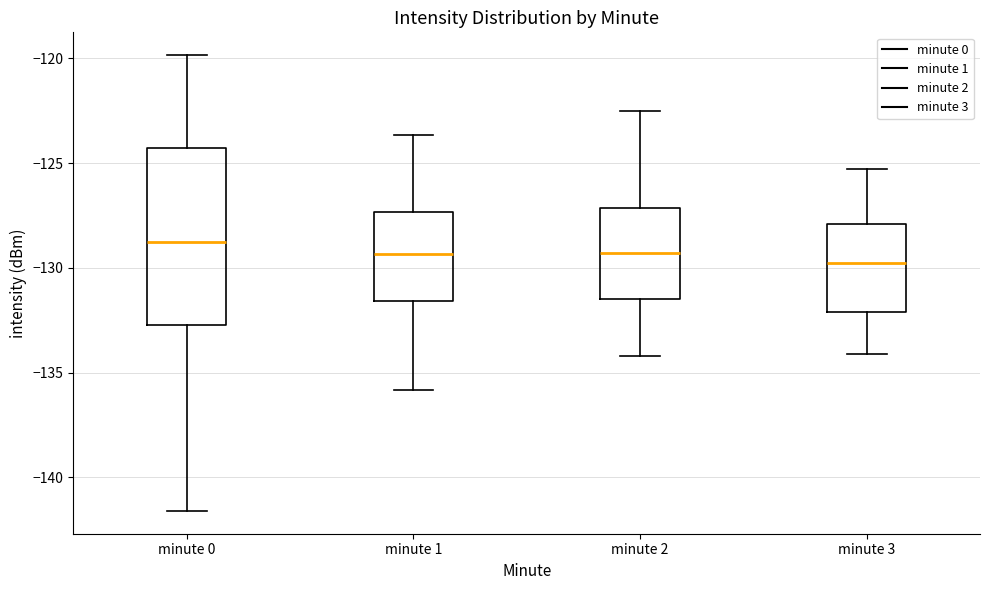

Where does the upper whisker of the box for minute 3 end on the y-axis? The values are not printed on the chart, so give them approximately, as read against the axis.

-125.5